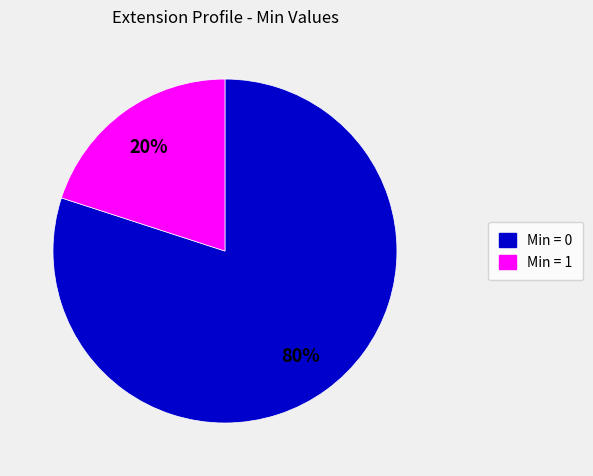

To the nearest percent, what is the average slice percentage?

50%